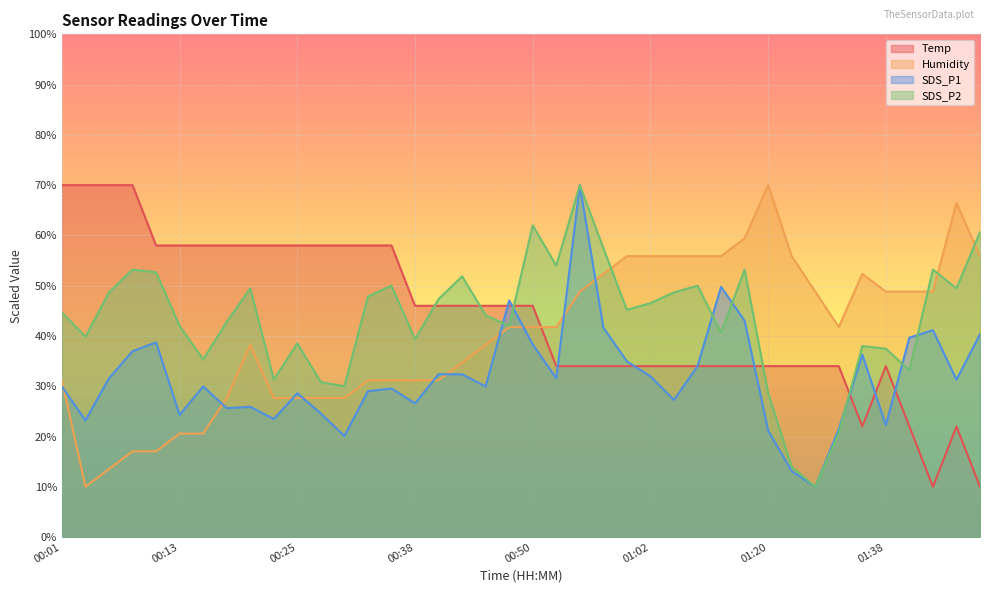

What is the label of the 28th point from the right?

00:30